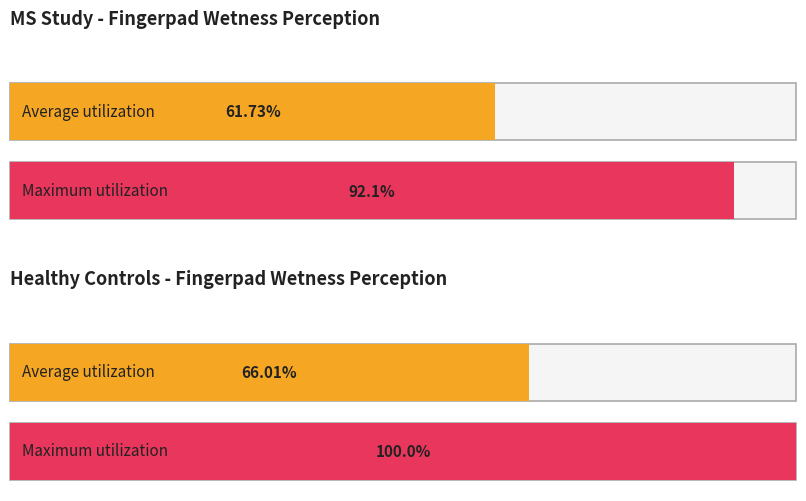

Is it true that Healthy CTR WP equals 64 at 1?

False